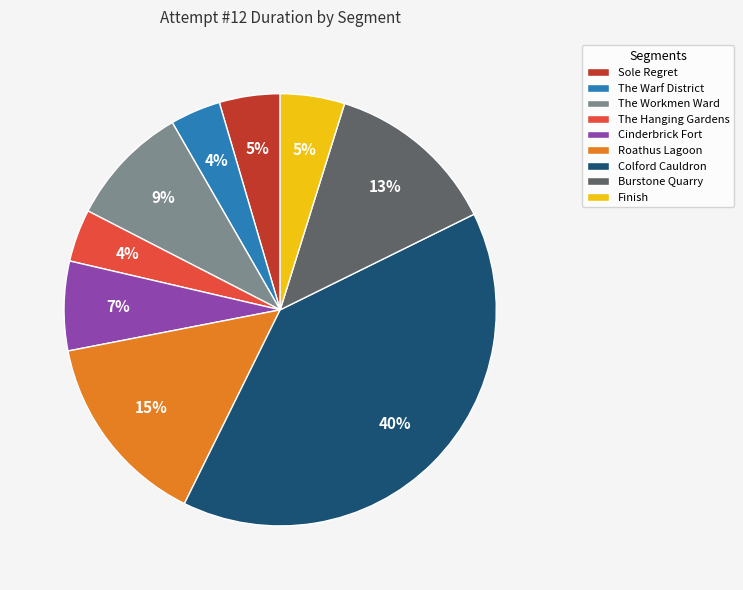

True or false: Burstone Quarry accounts for 3% of the total.

False